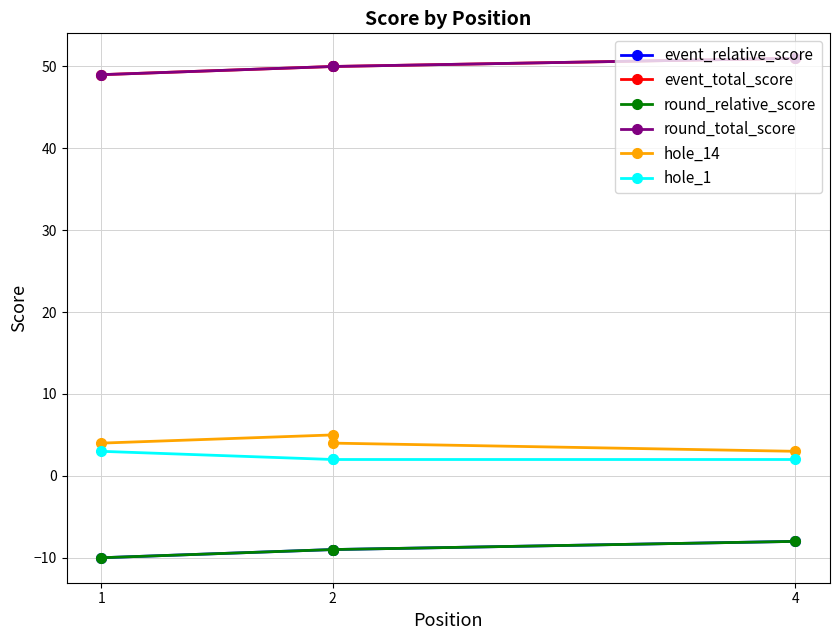

How many data points in event_total_score are above 50?

1